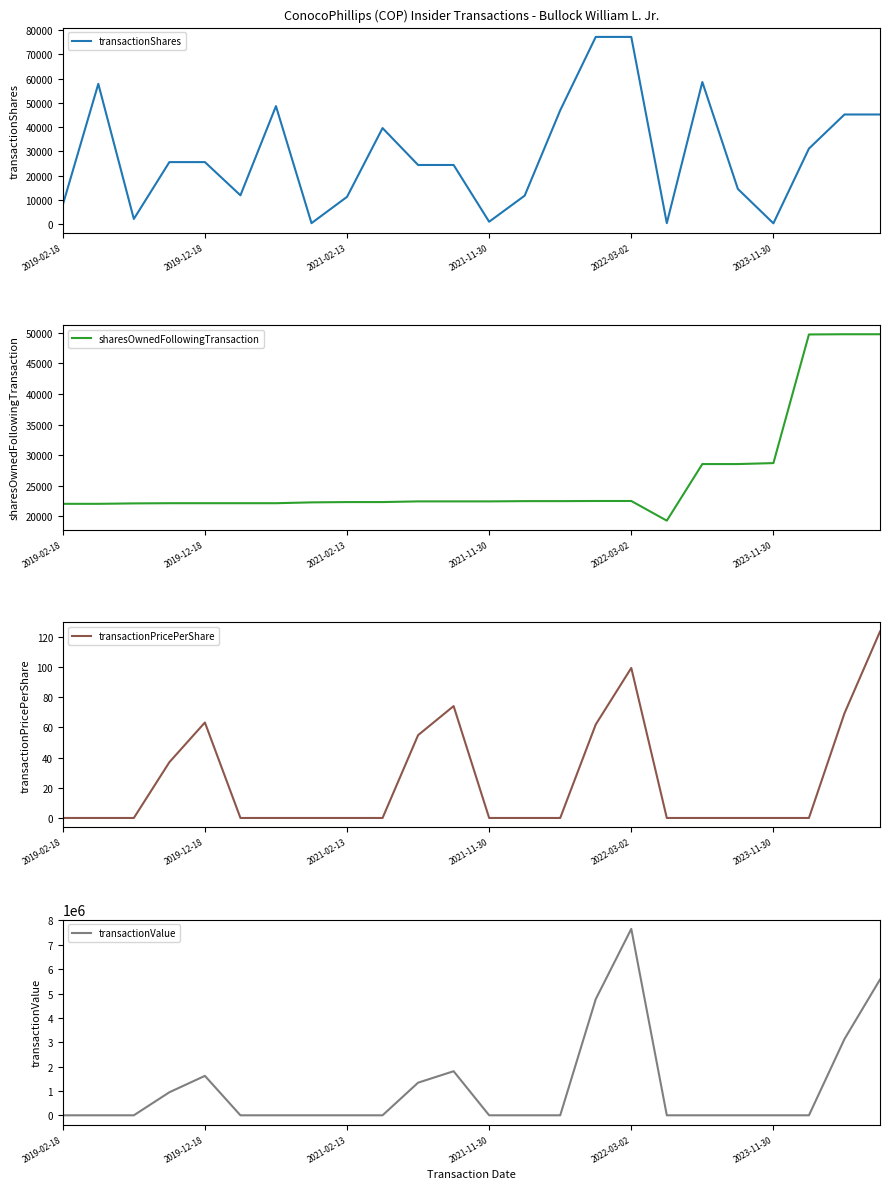

At how many categories does at least one series exceed 3148021?

3